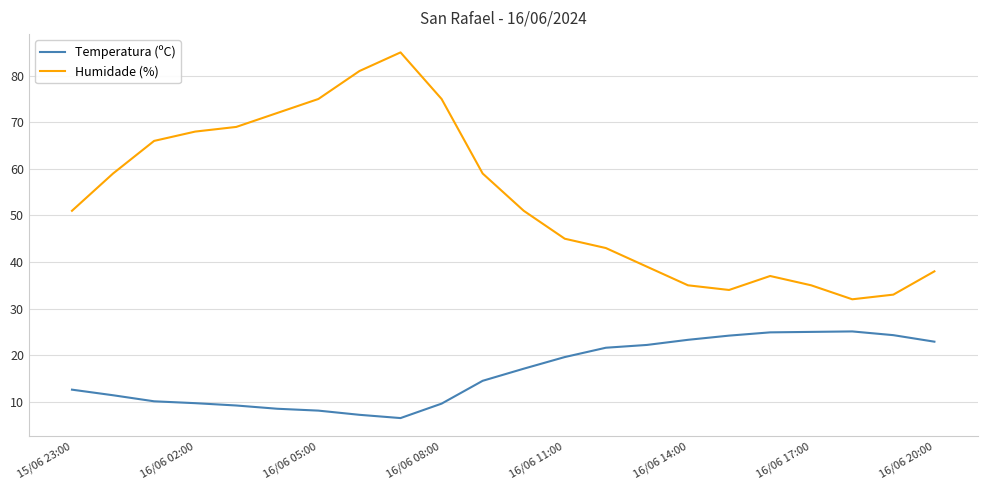

List the series in order of their peak value, highest first.

Humidade (%), Temperatura (ºC)